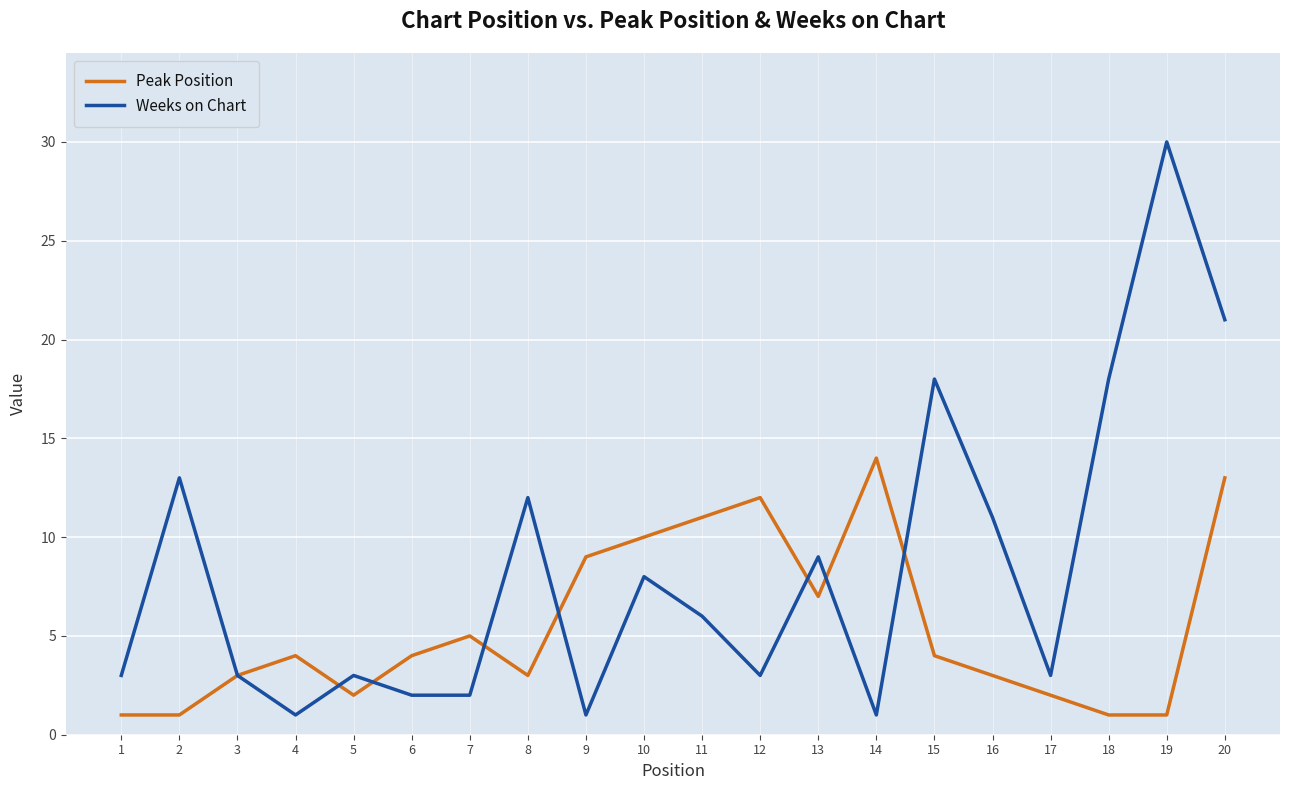

The value of Weeks on Chart at 18 is 10. True or false?

False